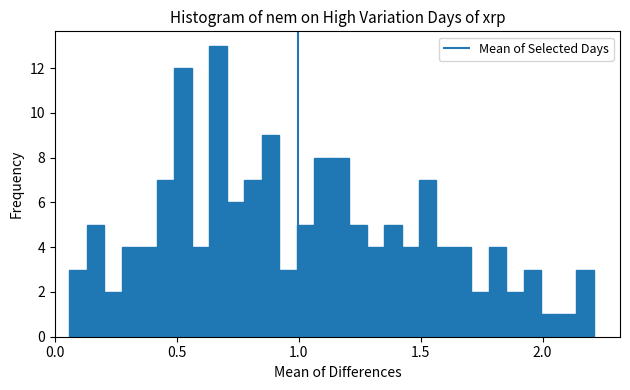

Read against the x-axis, roughly where is the centre of the tallest bar?

0.65